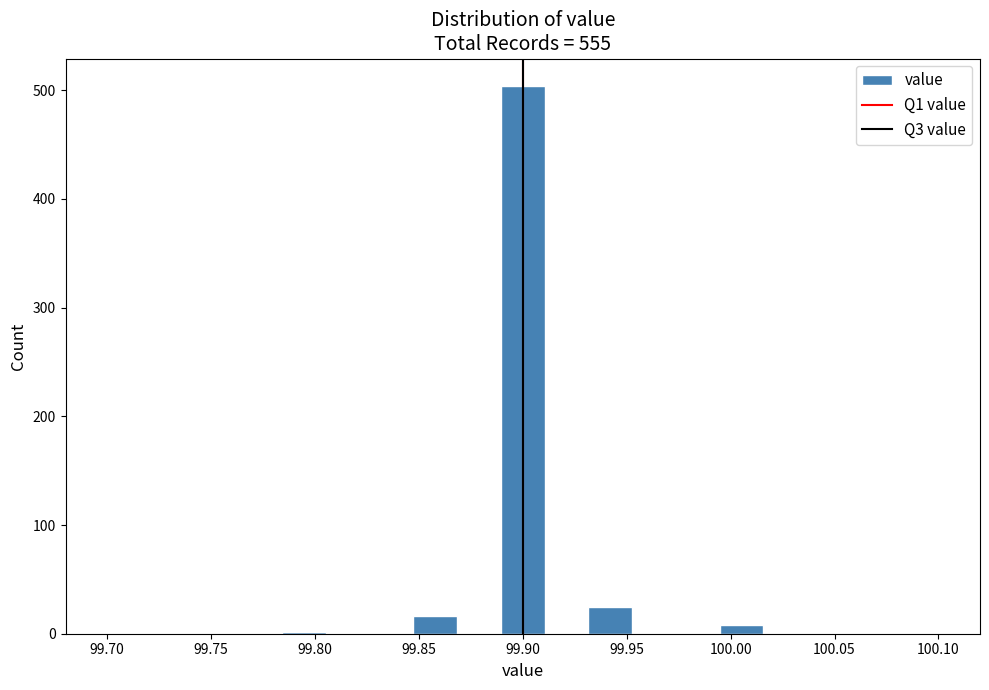

How tall is the bar that spans 99.890 to 99.910 on the x-axis? Neither the bar edges nor the heights are printed on the chart, so give them approximately, as read against the axes.

500